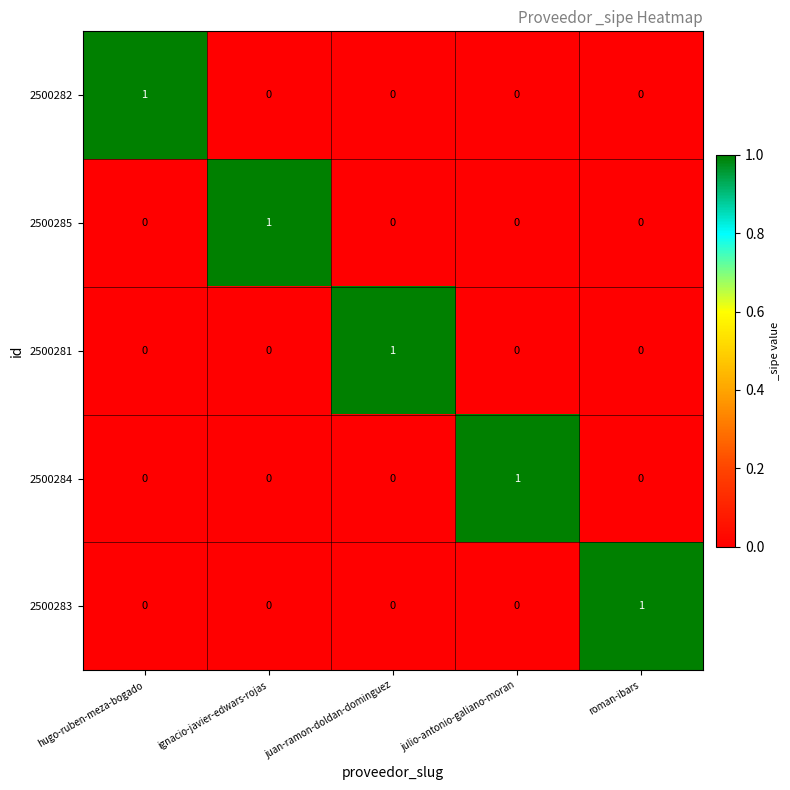

True or false: 2500285 has a value of 0 at roman-ibars.

True